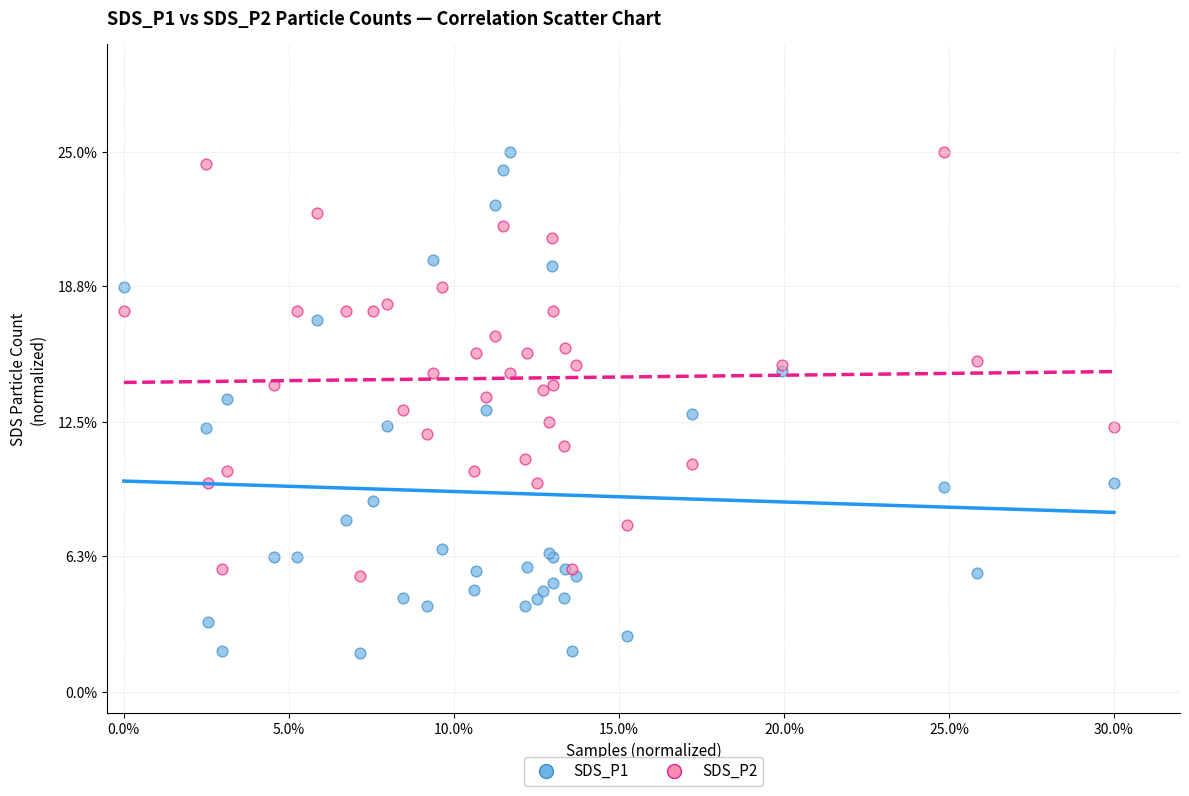

What are all the series names shown in the legend?

SDS_P1, SDS_P2